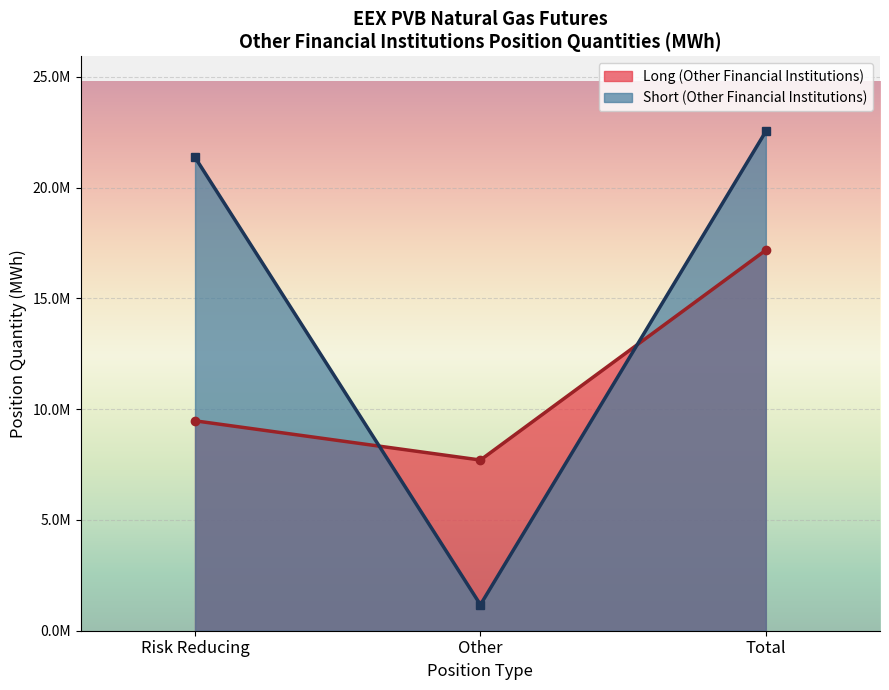

Which label corresponds to the smallest value in the chart?

Other